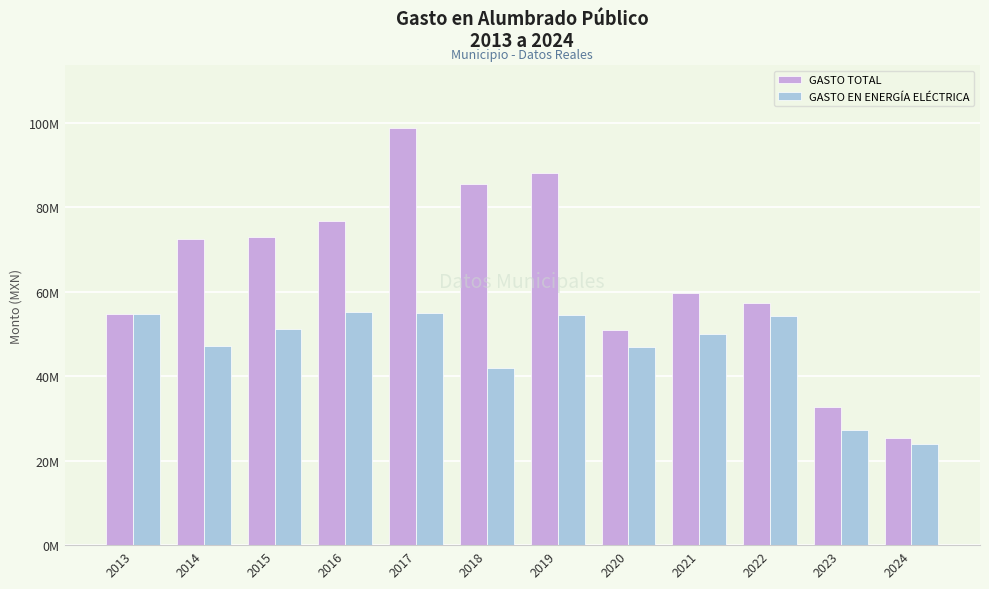

Which series has the widest spread of values?

GASTO TOTAL